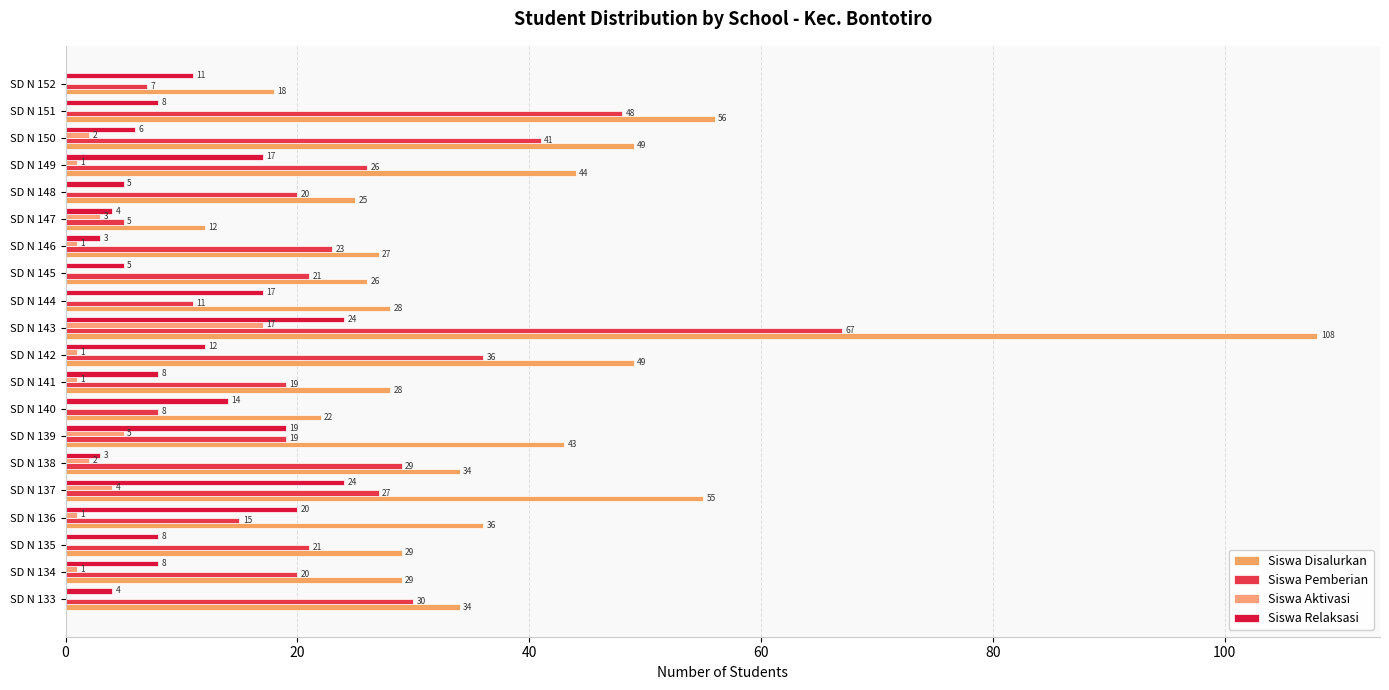

How many positive values does the Siswa Aktivasi series have?

12